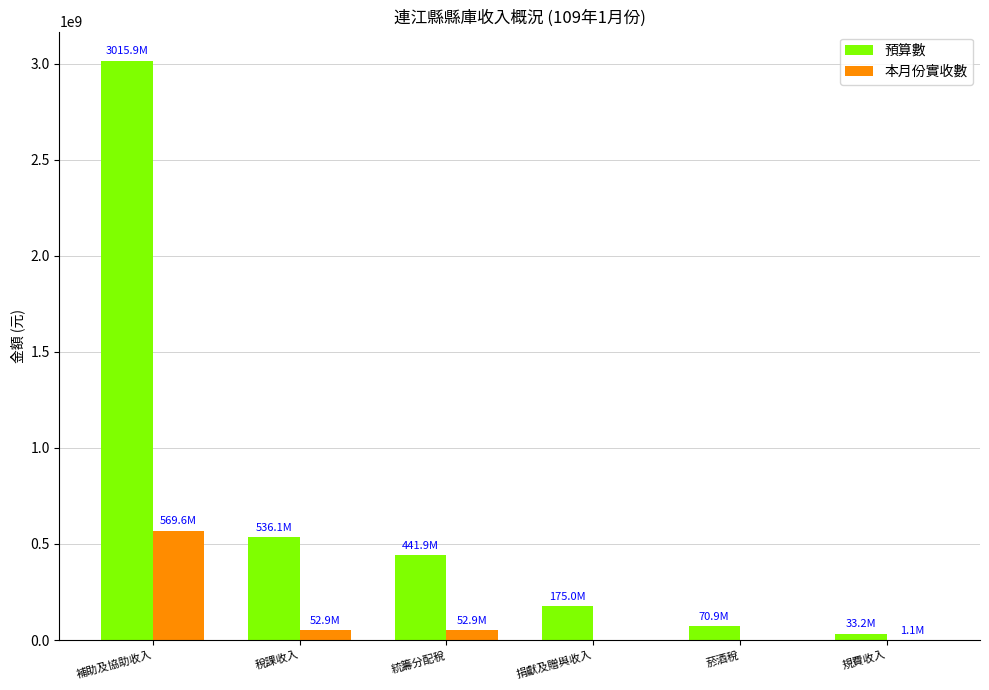

What is the difference between the 預算數 values at 稅課收入 and 補助及協助收入?

2479861000